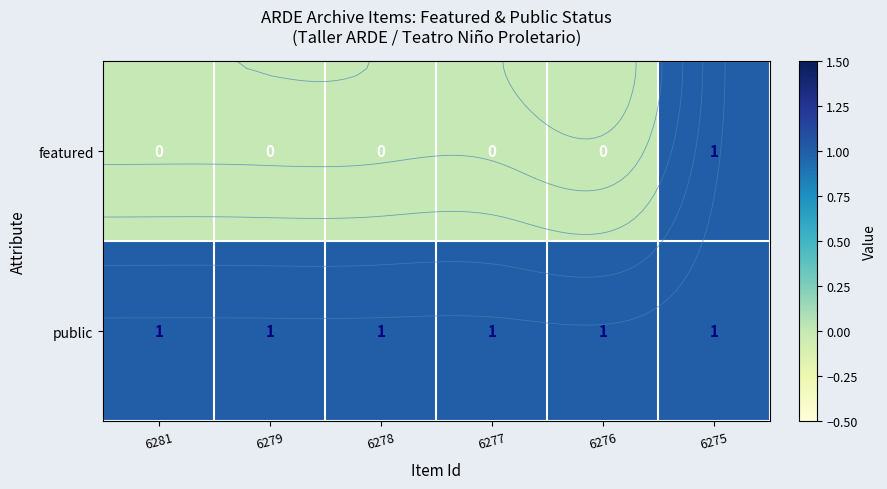

At 6275, list the series in order from largest to smallest.

public, featured